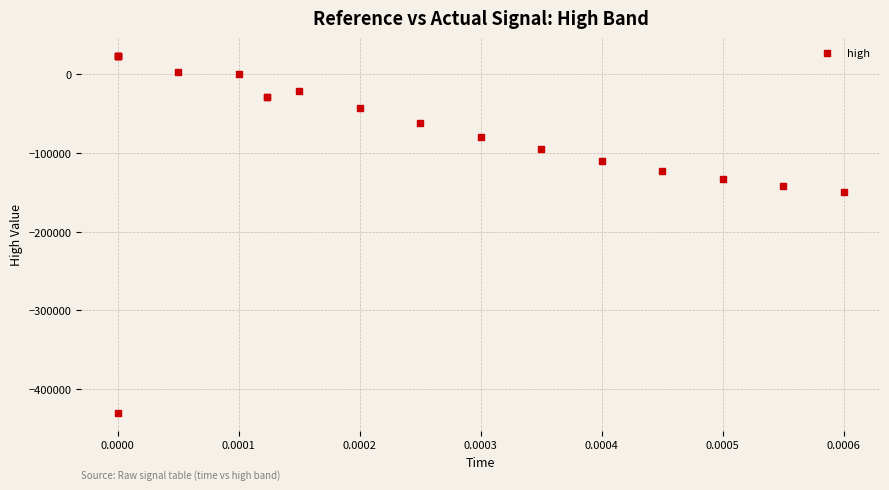

What Y value in the scatter plot is closest to -203529?

-149761.2